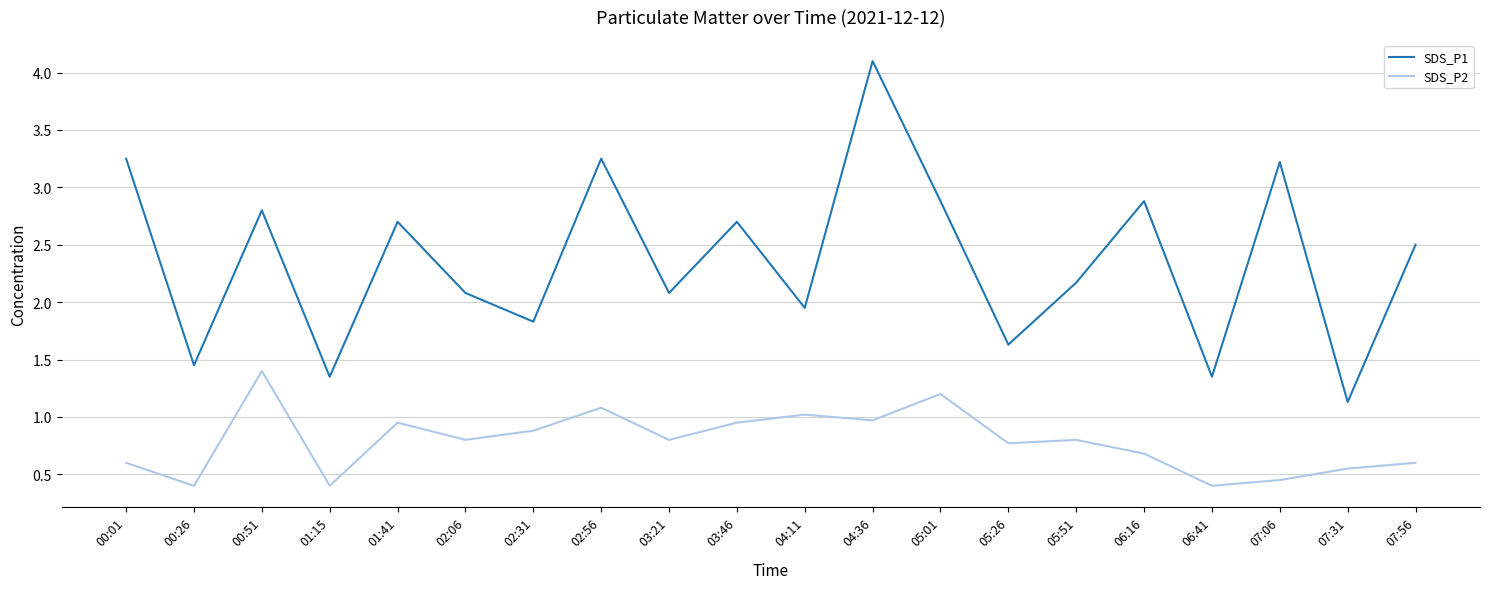

What is the difference between the SDS_P2 values at 07:56 and 06:41?

0.2